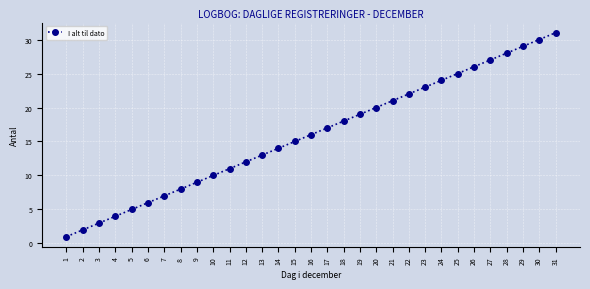

What is the change in value from 19 to 20?

+1